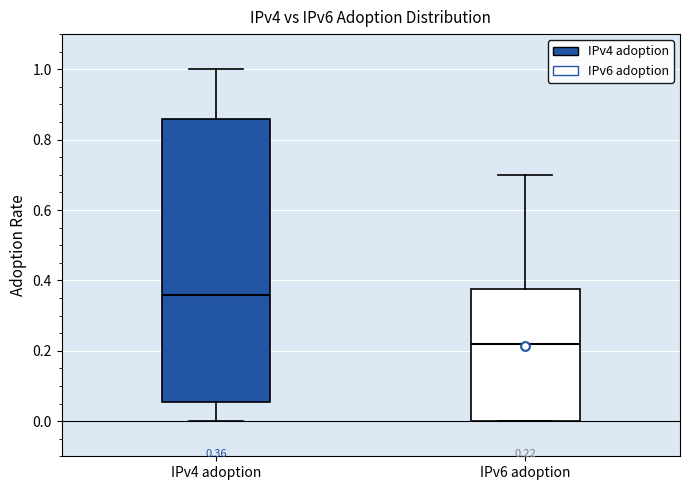

Comparing the boxes themselves (not the whiskers), which one is the tallest?

IPv4 adoption